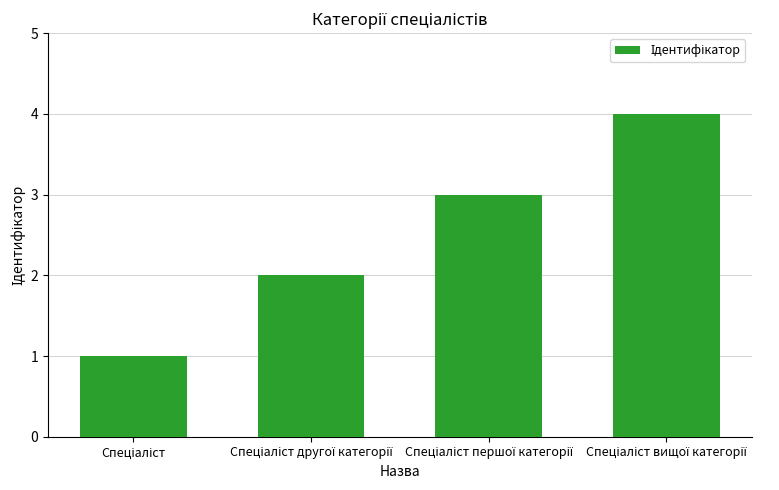

What is the difference between the maximum and minimum values?

3